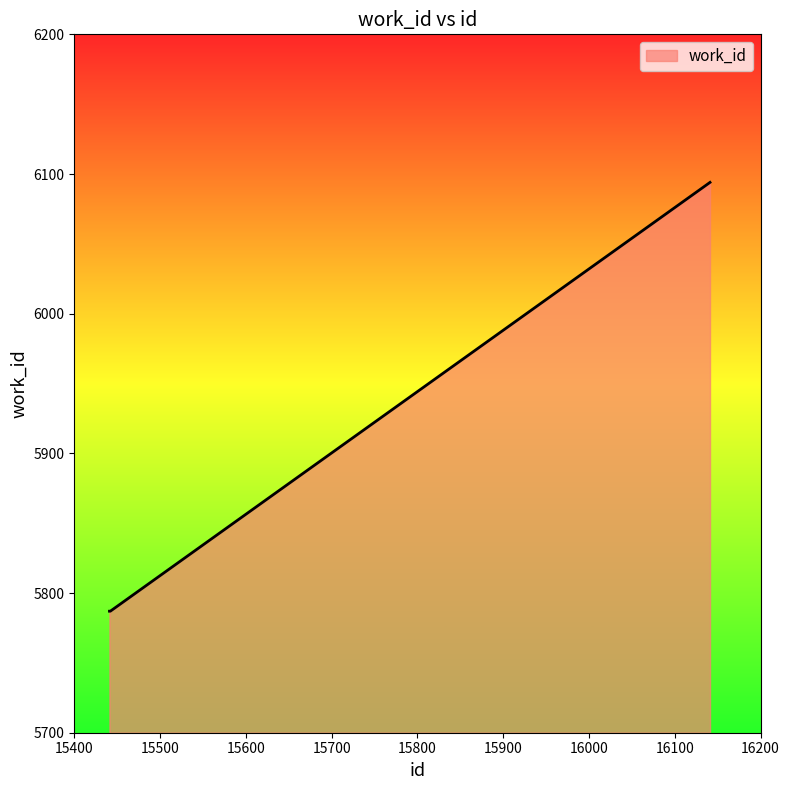

How many values exceed 5787?

1